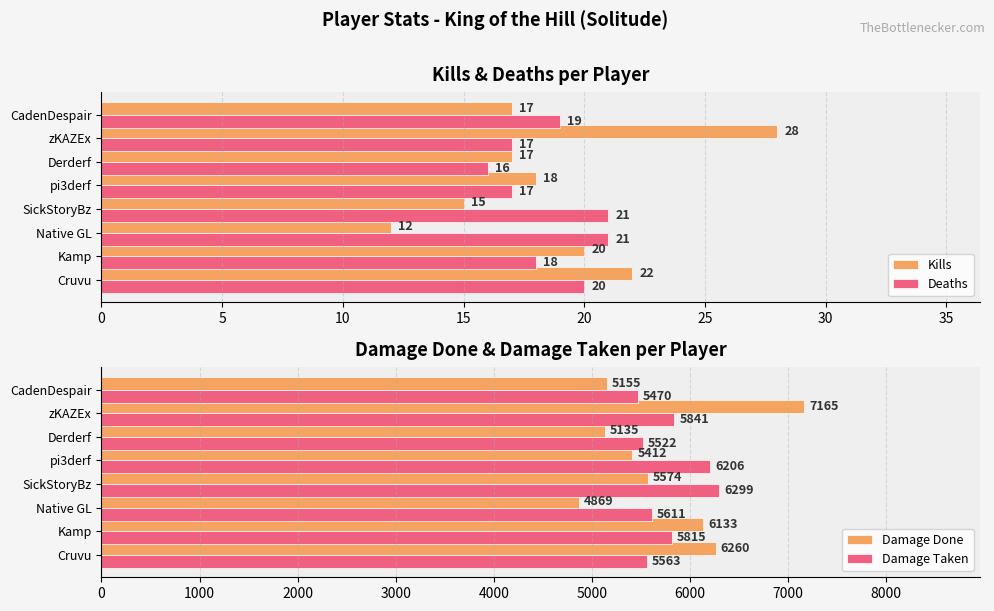

At which label does Kills reach its peak?

zKAZEx